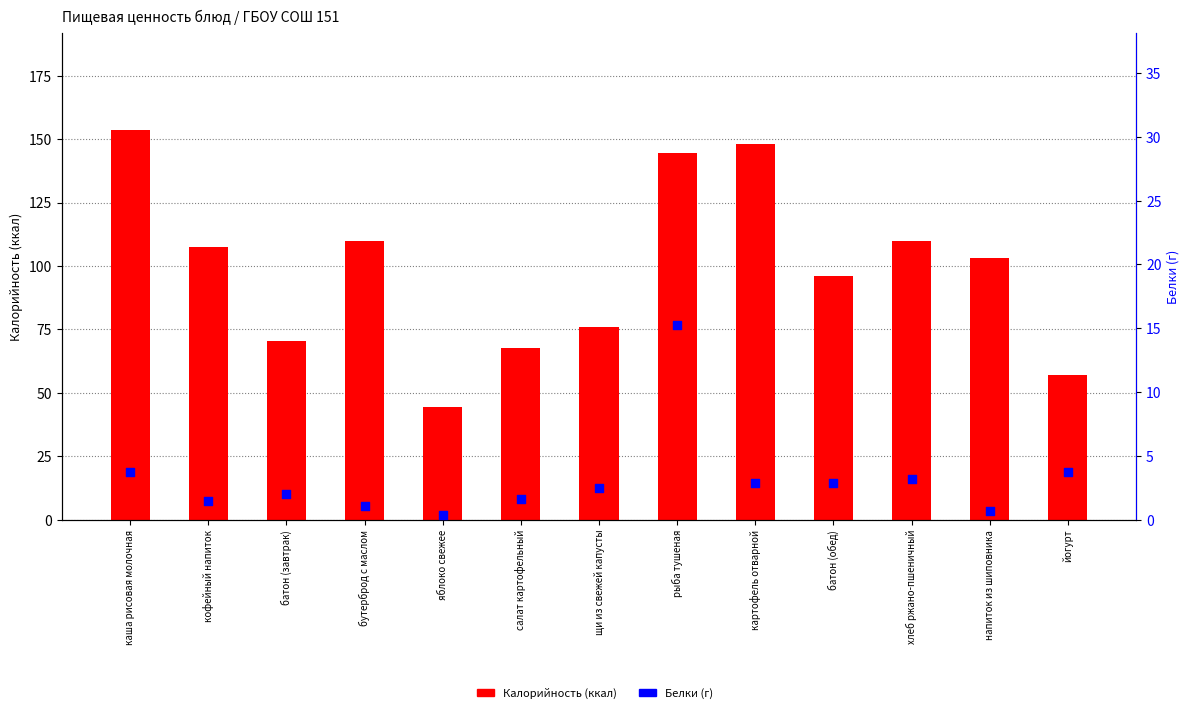

What are all the series names shown in the legend?

Калорийность, Белки